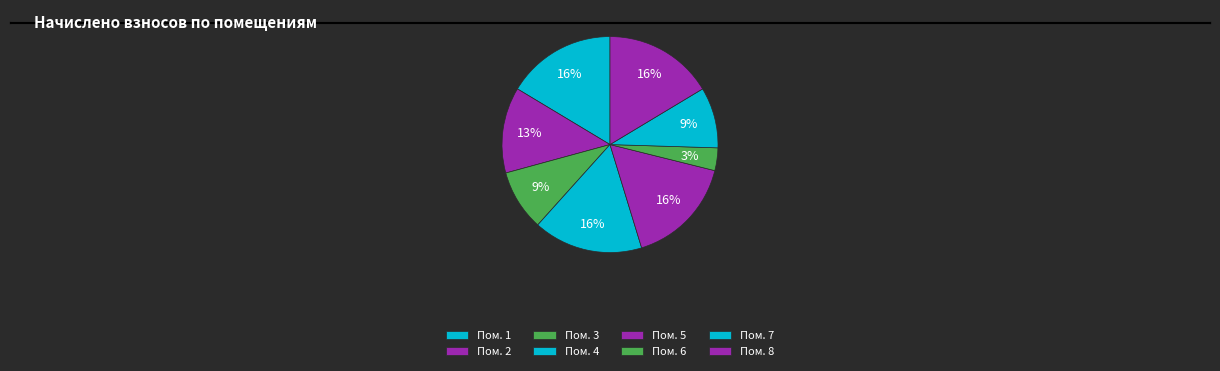

Count the number of slices in the pie.

8